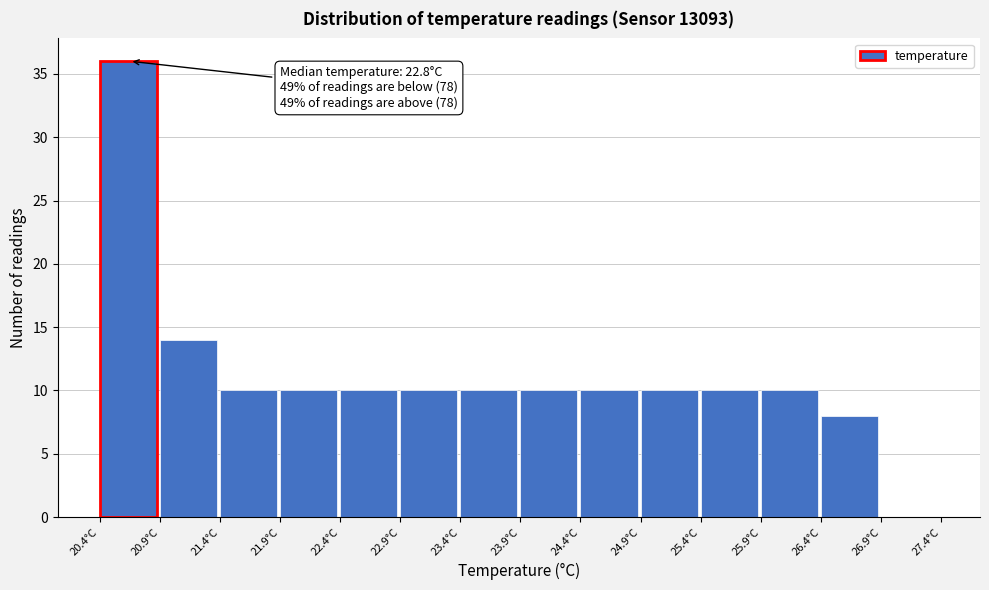

Which range on the x-axis has the tallest bar?

20.4 to 20.9